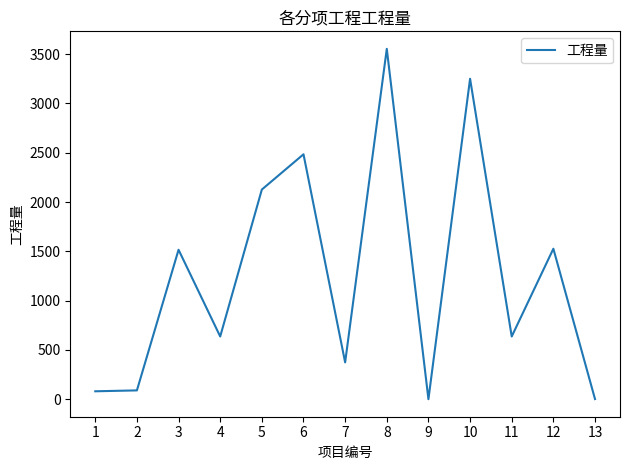

What is the change in value from 6 to 11?

-1847.7